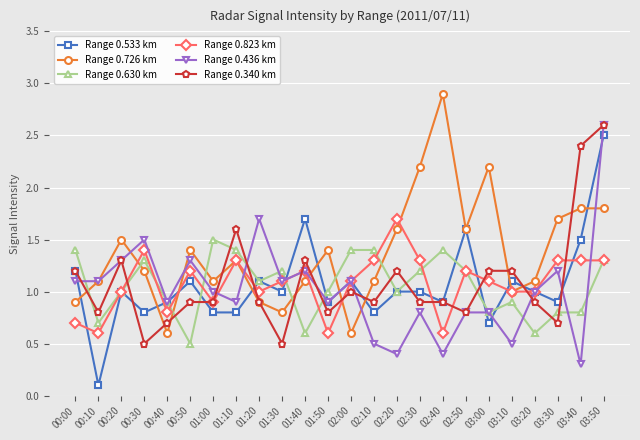

At which category is the sum across all series the highest?

03:50